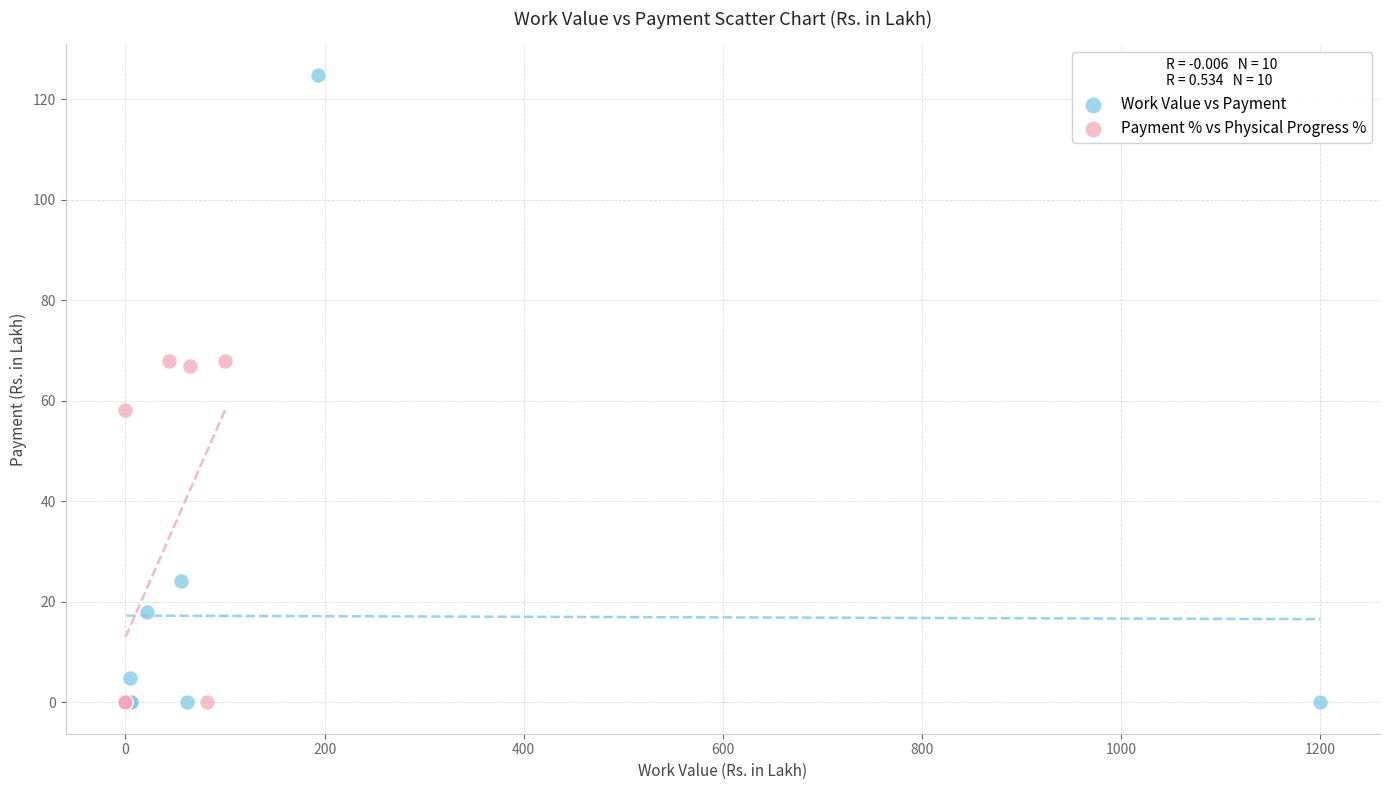

Which series reaches the maximum Y coordinate?

Work Value vs Payment